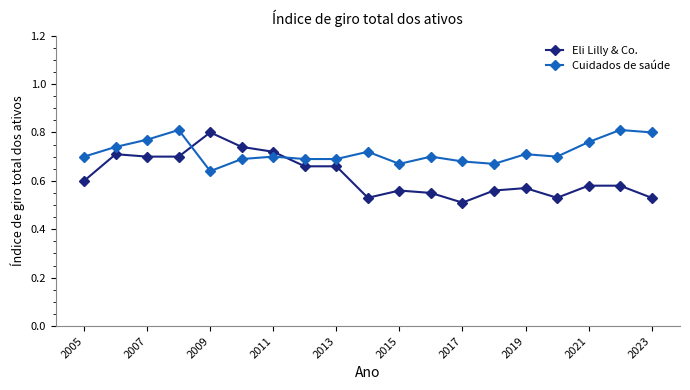

Rank the series by their maximum value, from lowest to highest.

Eli Lilly & Co., Cuidados de saúde